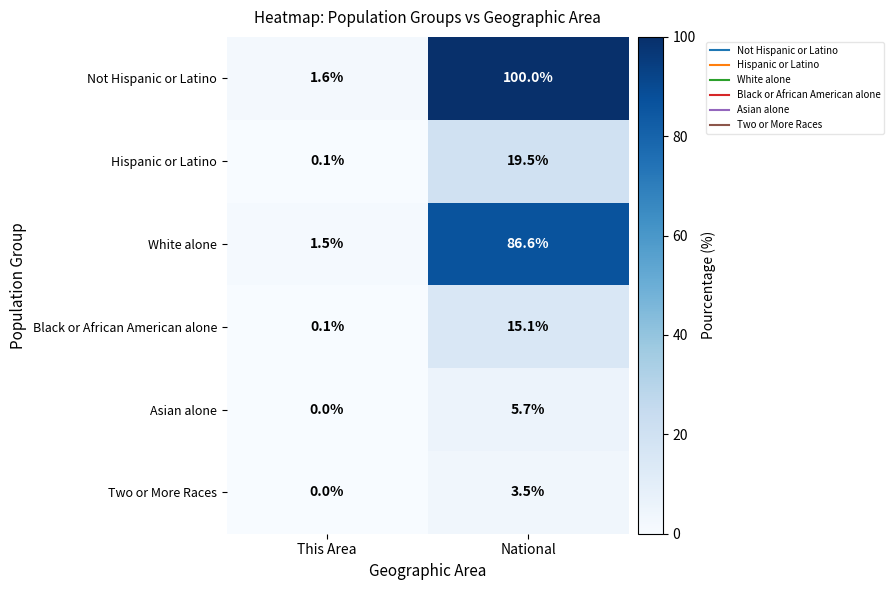

Which label corresponds to the largest value in the chart?

National